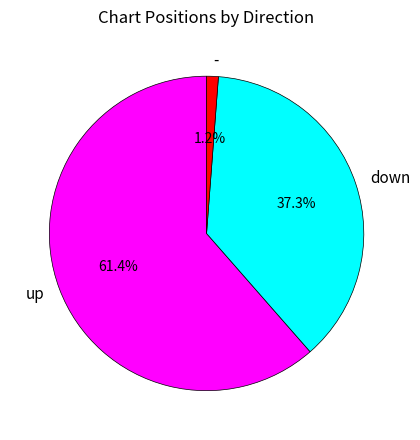

What is the majority slice?

up